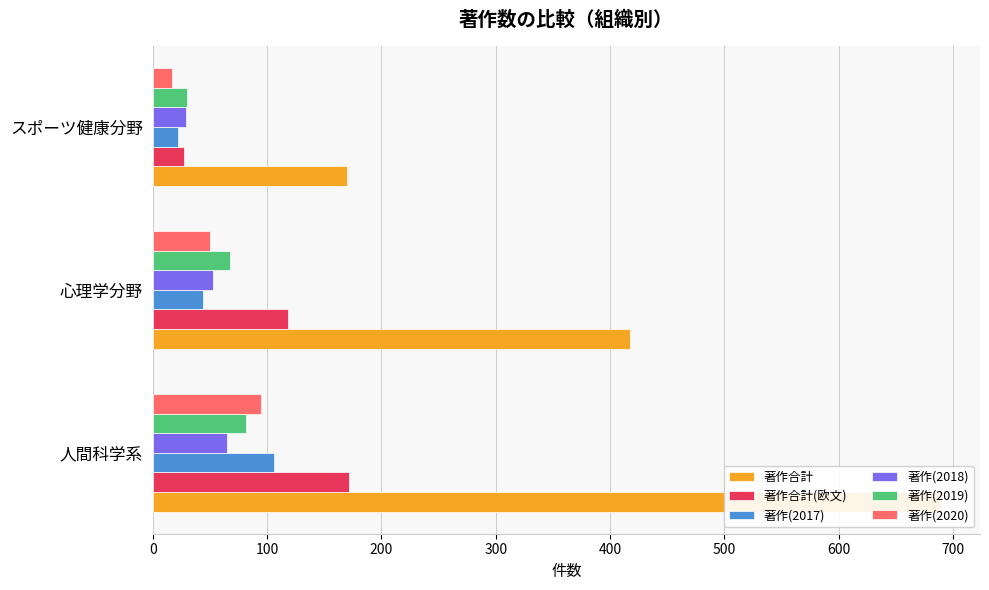

What is the minimum value shown in the chart?

17